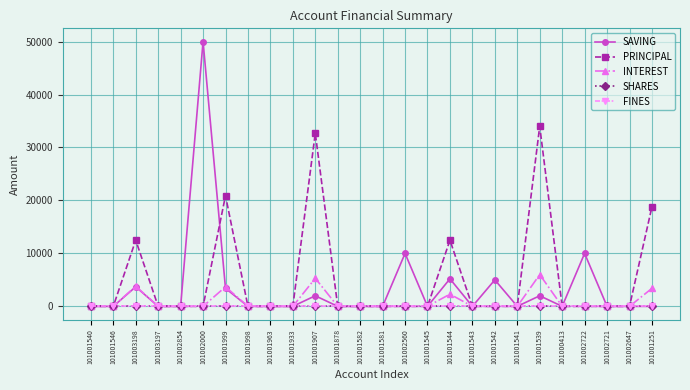

Which series has the largest range (max minus min)?

SAVING